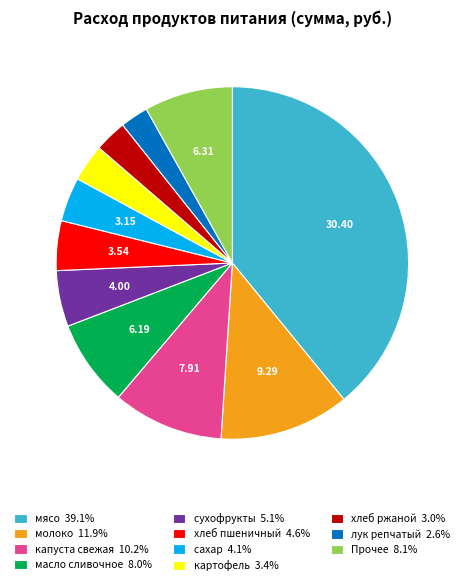

How many slices are in this pie chart?

11